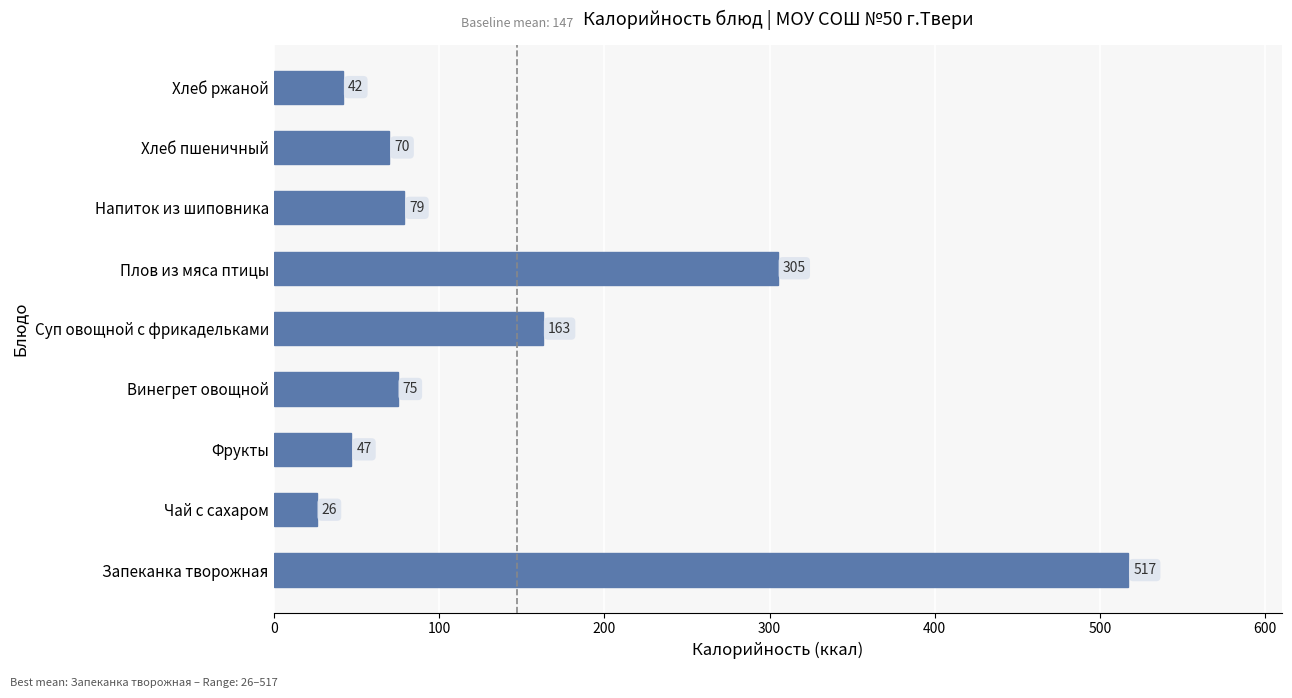

What is the change in value from Напиток из шиповника to Хлеб пшеничный?

-9